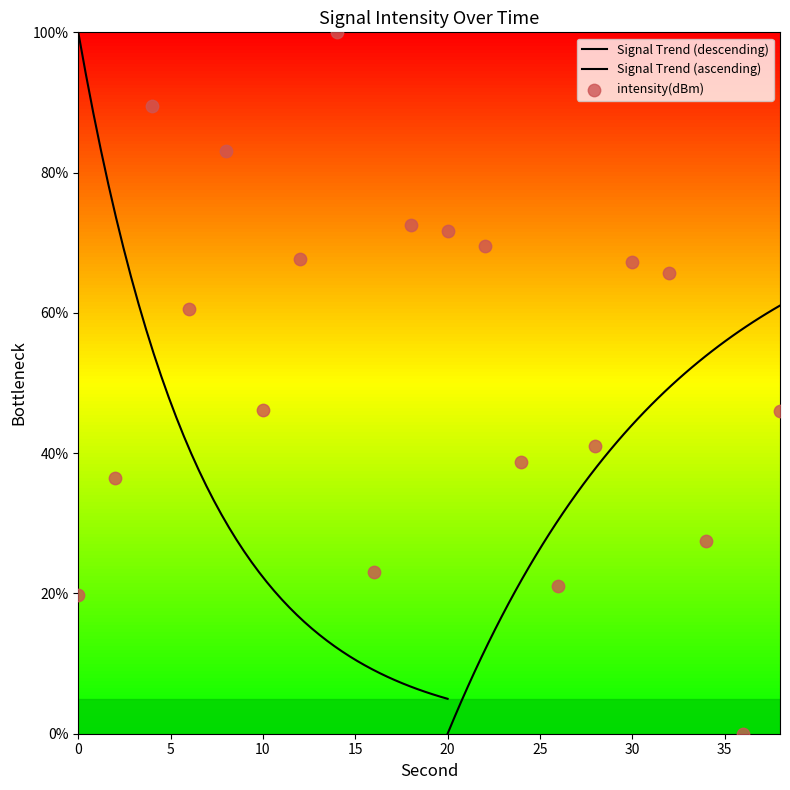

What is the change in value from 8 to 16?

-60.0